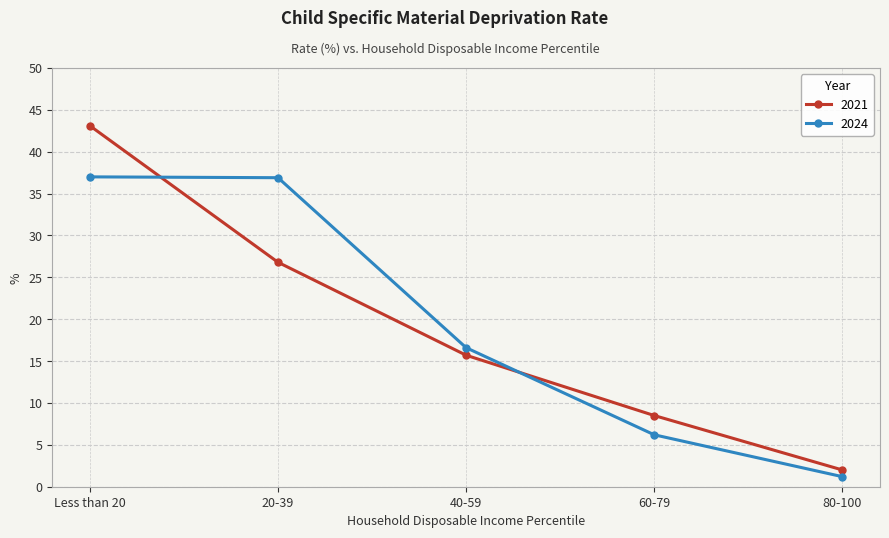

At which label does 2021 first exceed 15?

Less than 20